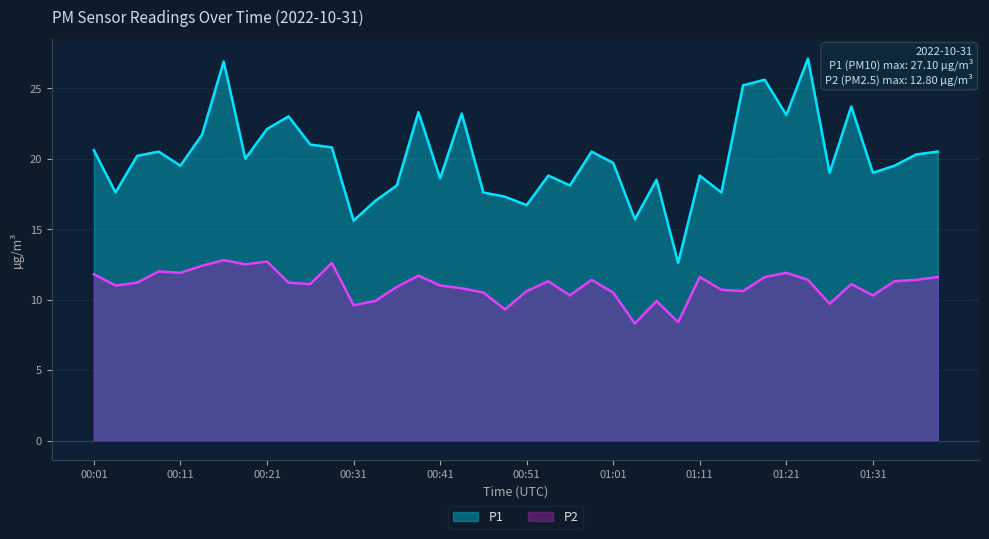

True or false: P2 and P1 cross at least once.

False